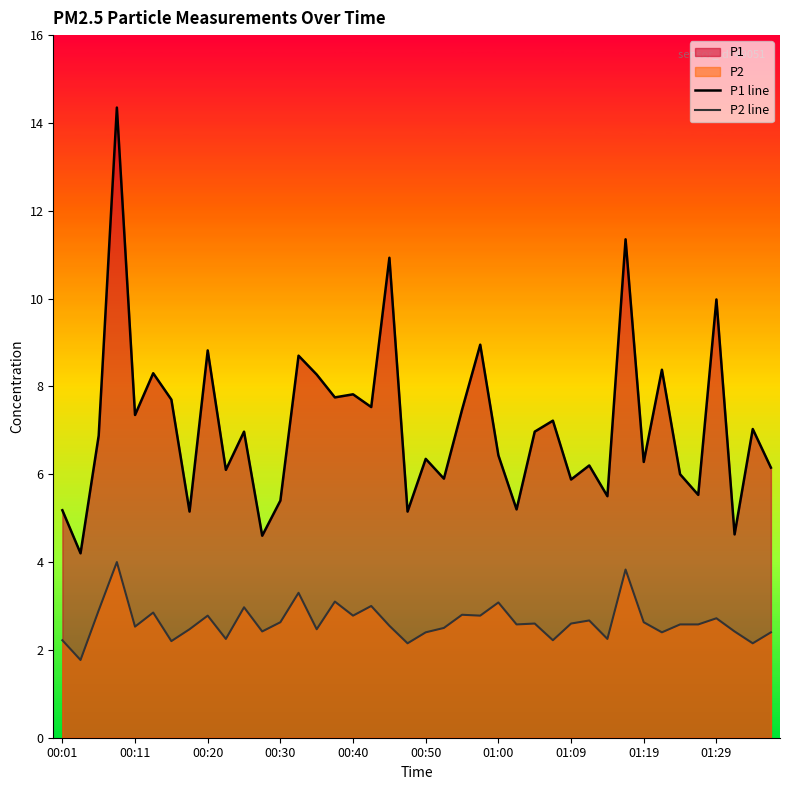

How many values in the P2 line series exceed 2?

39